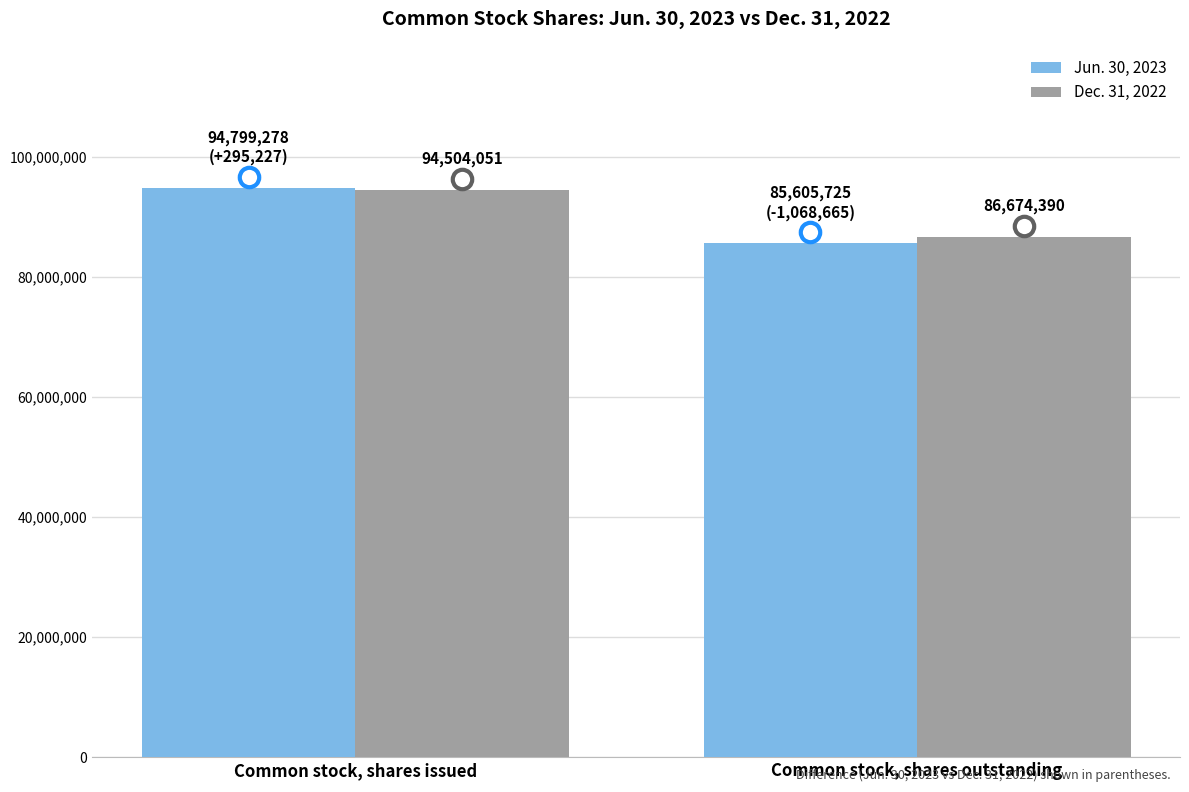

What is the maximum value for Jun. 30, 2023?

94799278